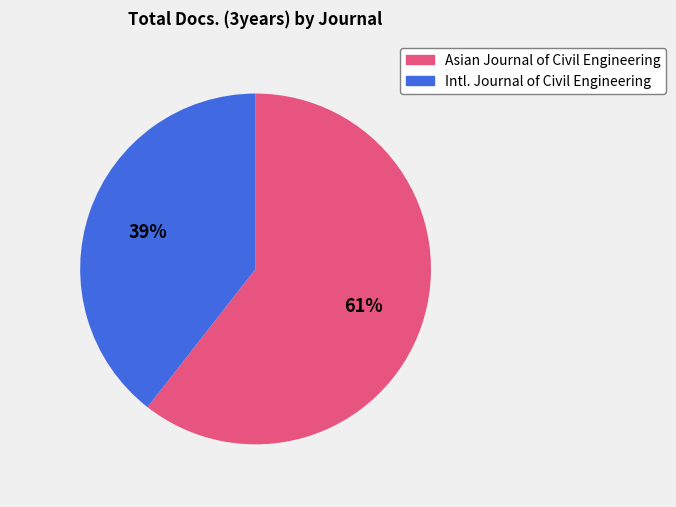

Is there any slice that represents more than half of the pie?

Yes